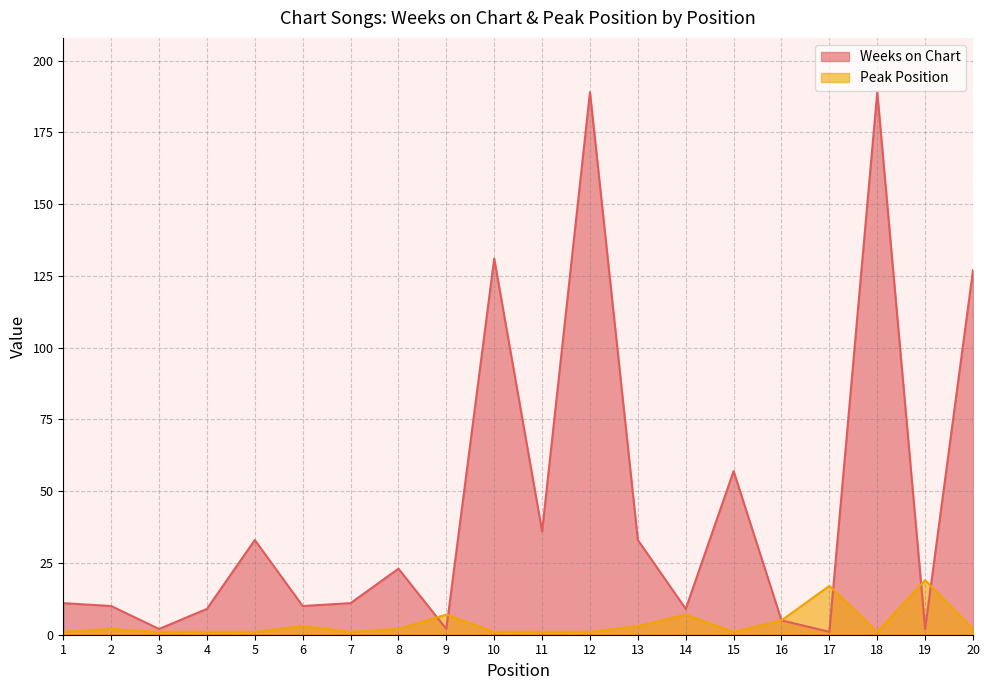

What is the spread (max minus min) of values at 10?

130